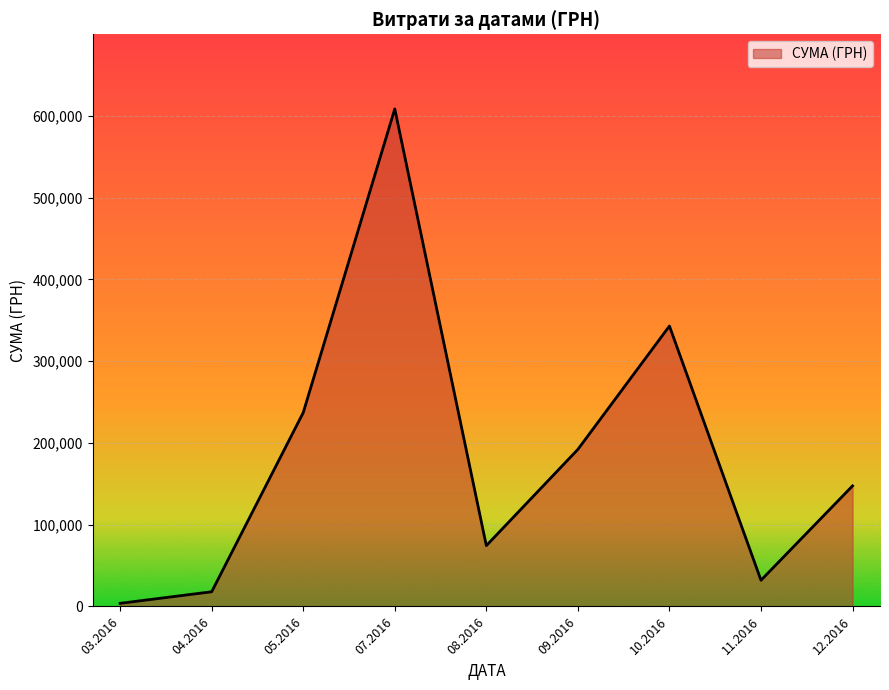

What is the smallest value displayed?

3793.8